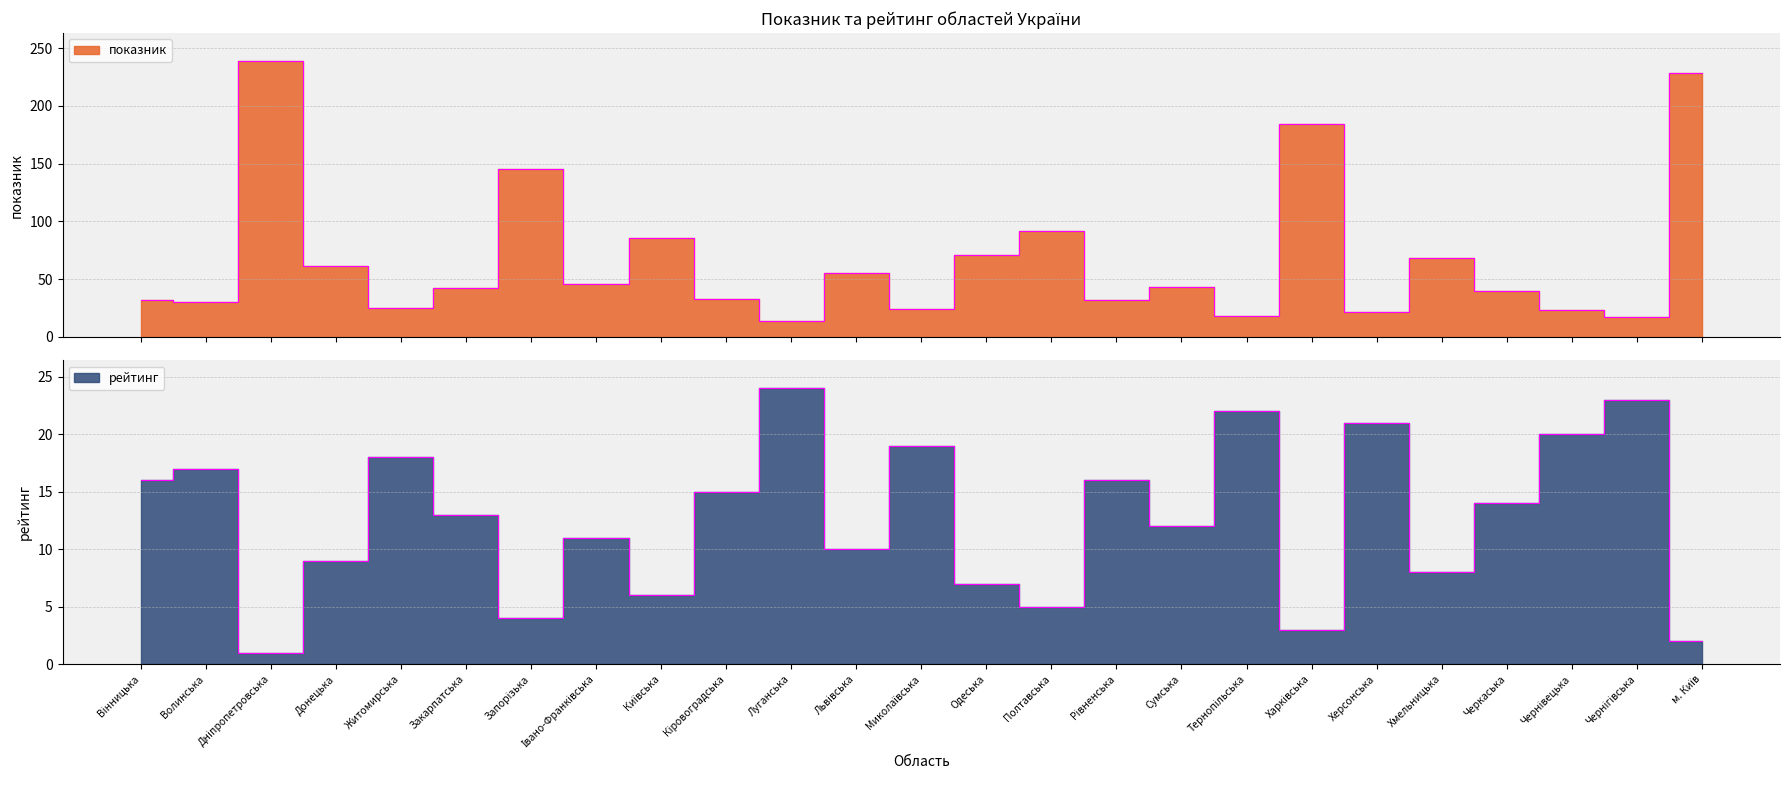

Between Дніпропетровська and Харківська, which series saw the biggest shift?

показник